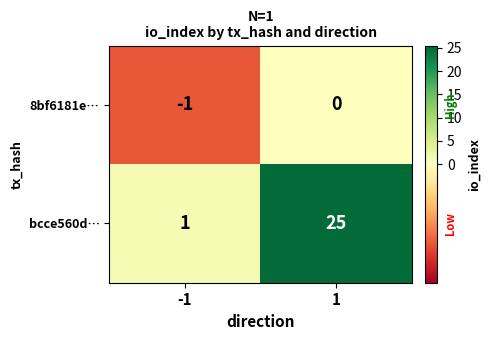

Count the number of categories in the chart.

2